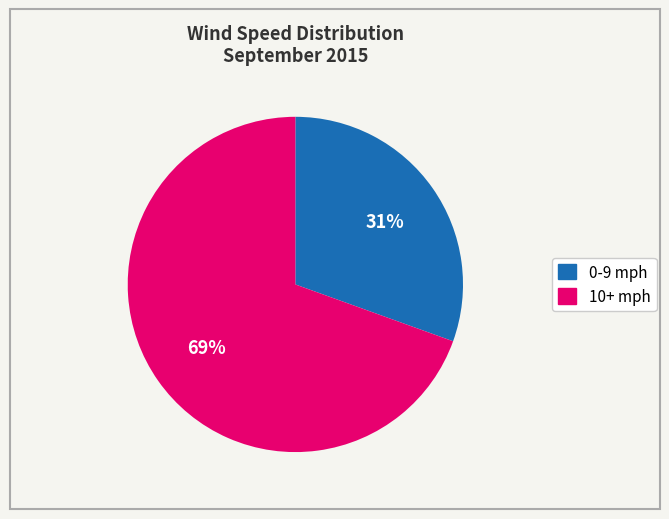

What is the majority slice?

10+ mph